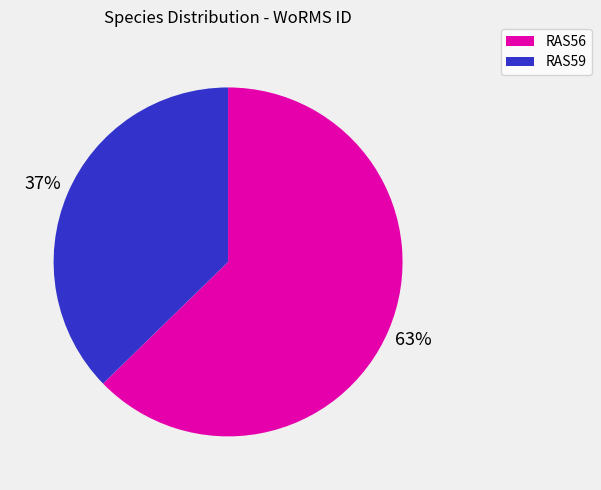

True or false: RAS56 accounts for 69% of the total.

False